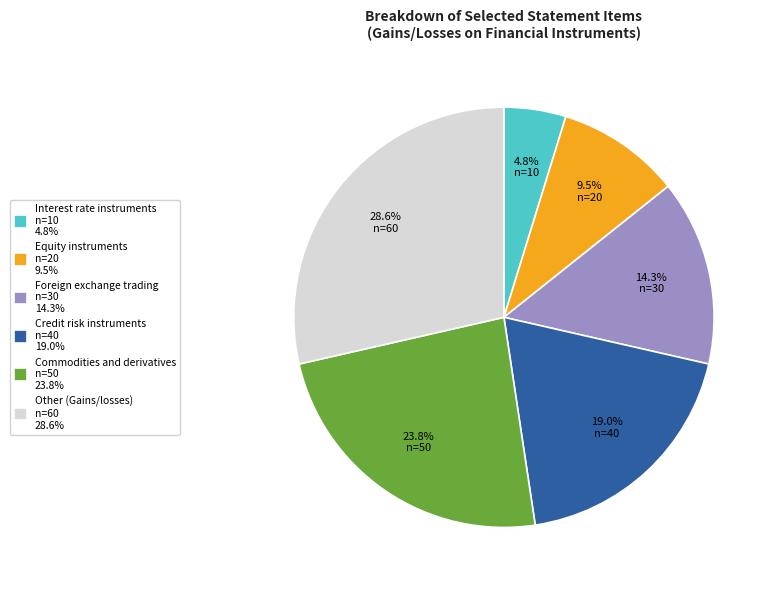

True or false: Interest rate instruments accounts for 18% of the total.

False